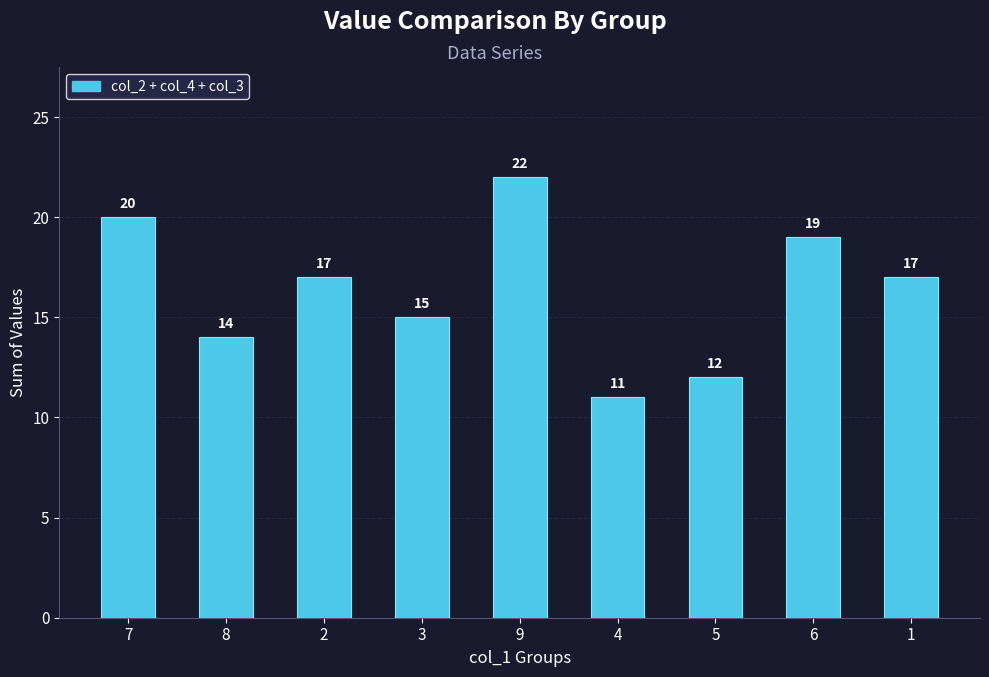

Reading right to left, what are all the values shown in this chart?

17	19	12	11	22	15	17	14	20